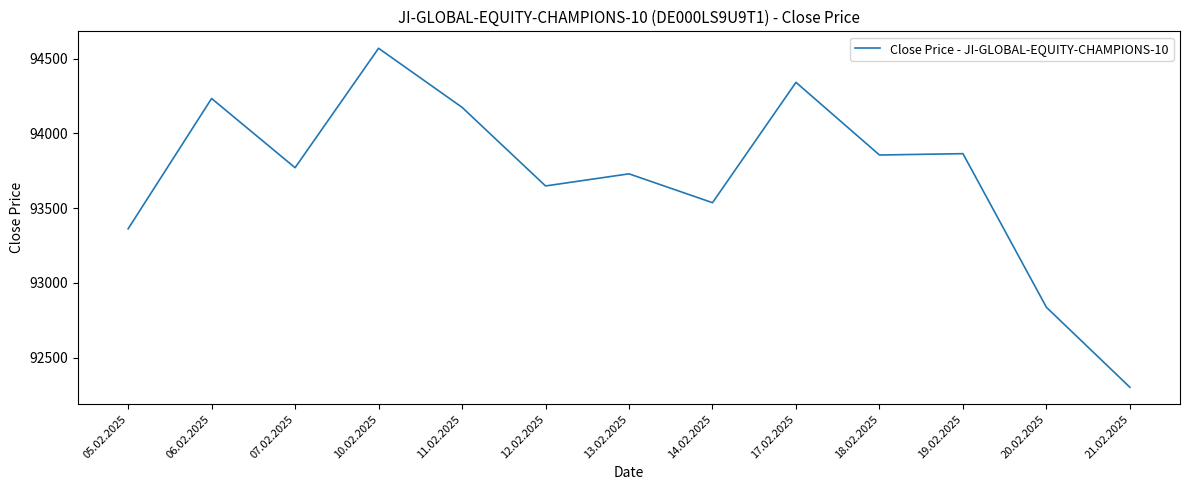

What is the greatest value displayed?

94570